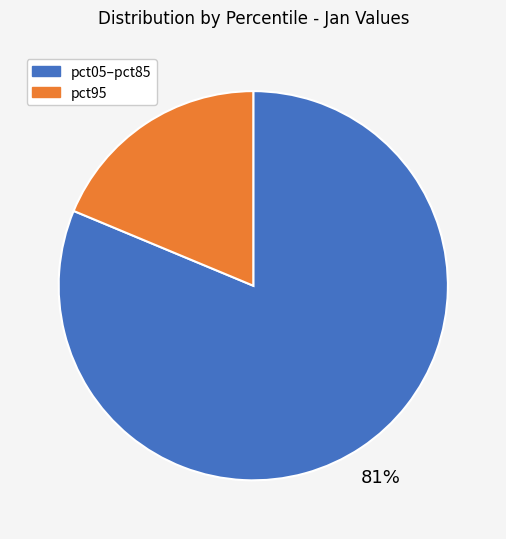

How many slices are in this pie chart?

2